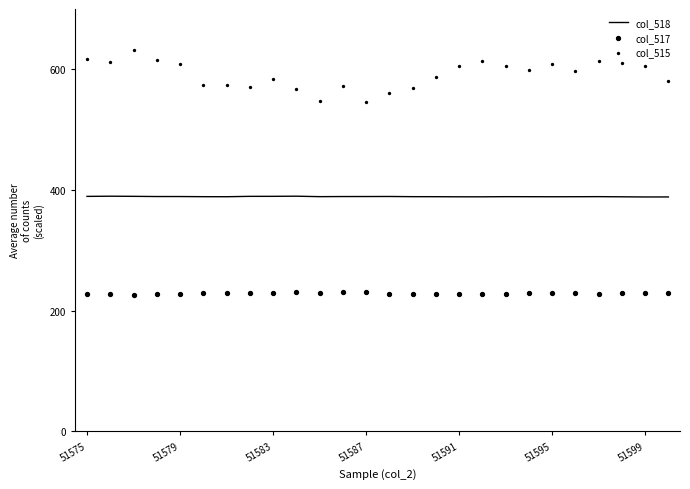

Which series has the widest spread of Y values?

col_515